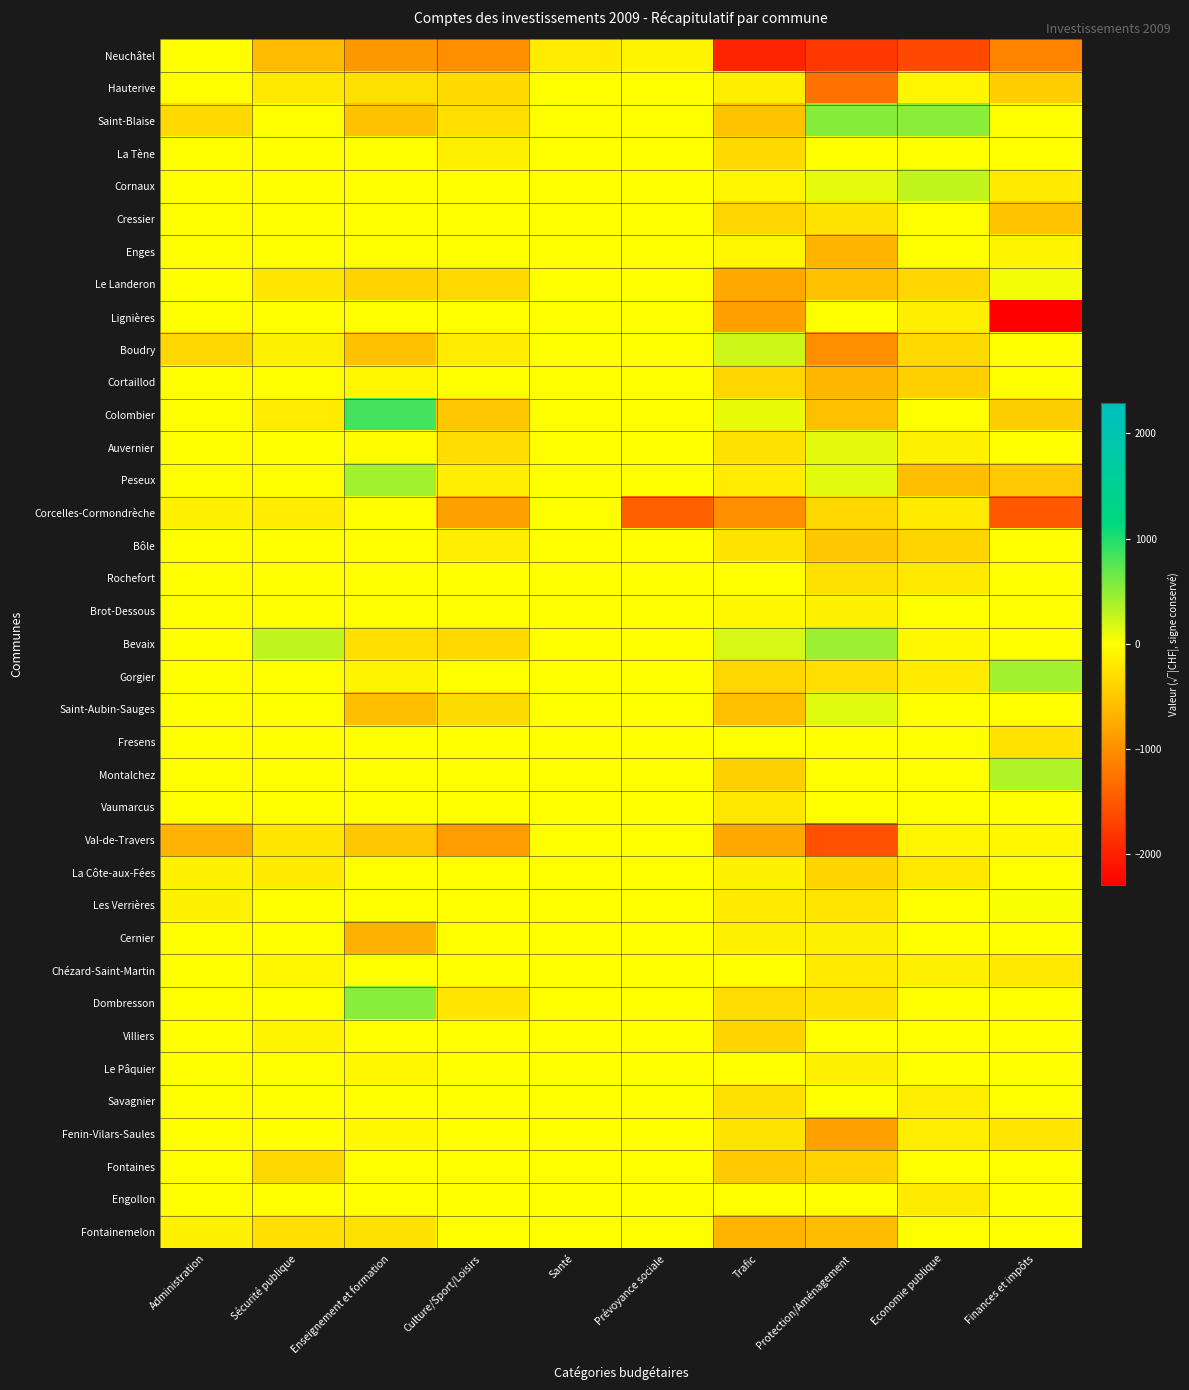

At which category does the chart reach its minimum across all series?

Finances et impôts